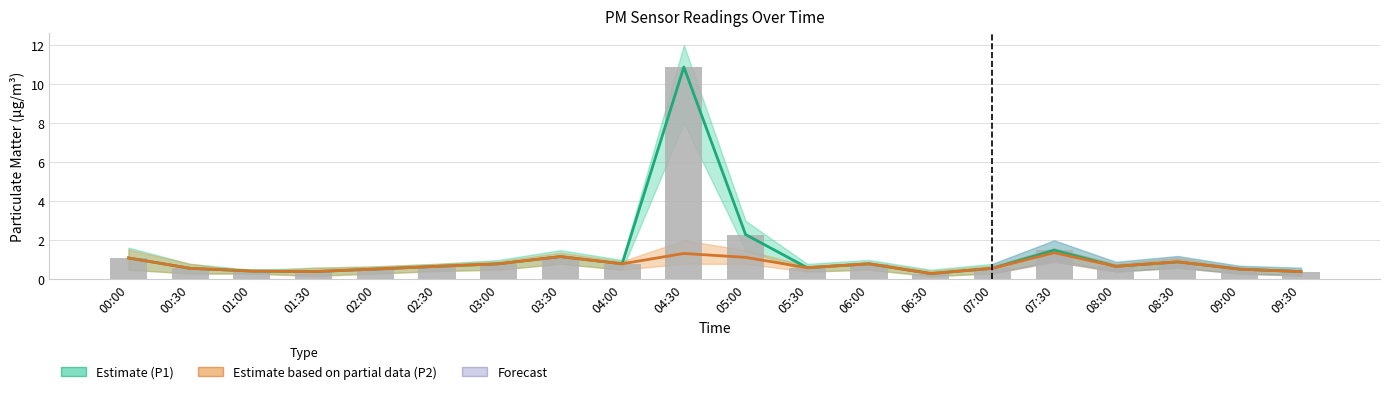

How many groups of bars are there?

20